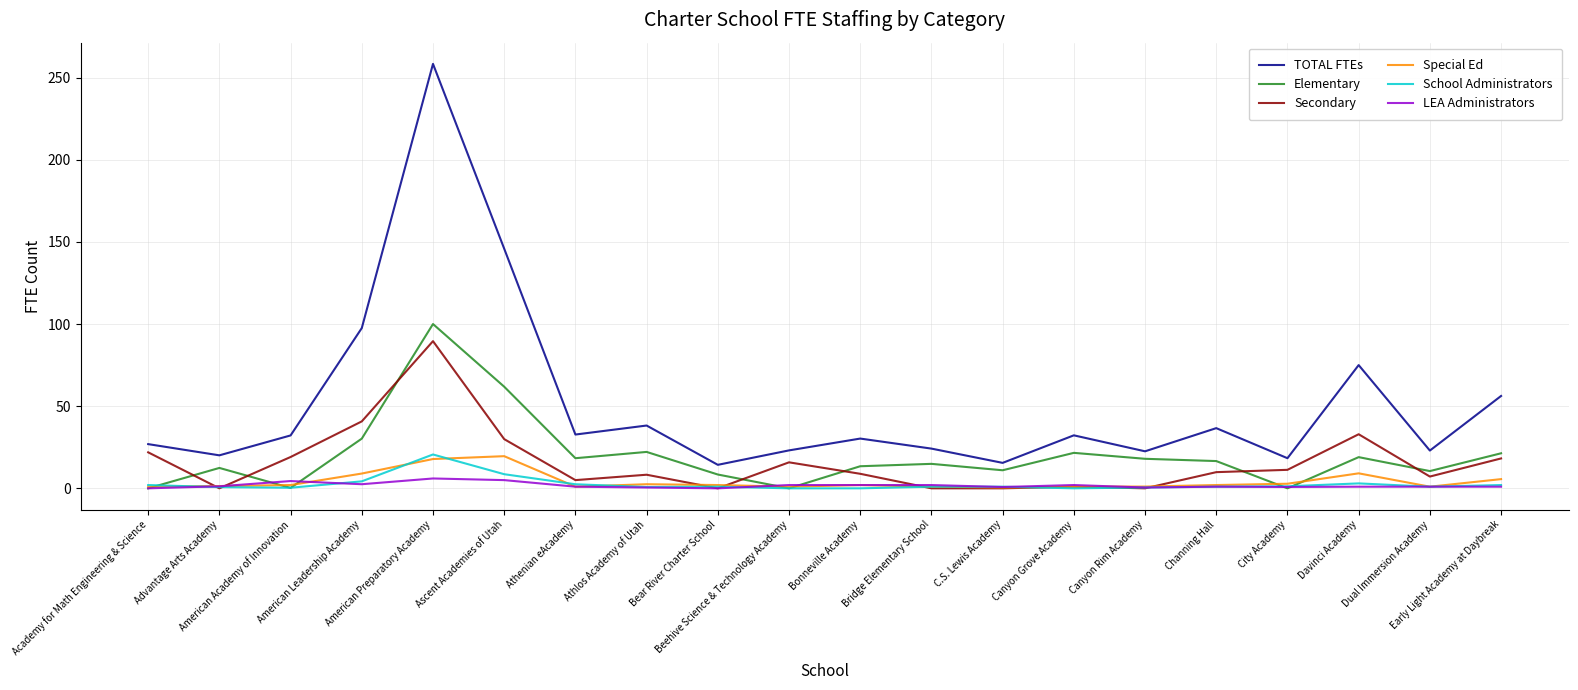

What is the sum of the LEA Administrators values at Advantage Arts Academy and Davinci Academy?

2.2